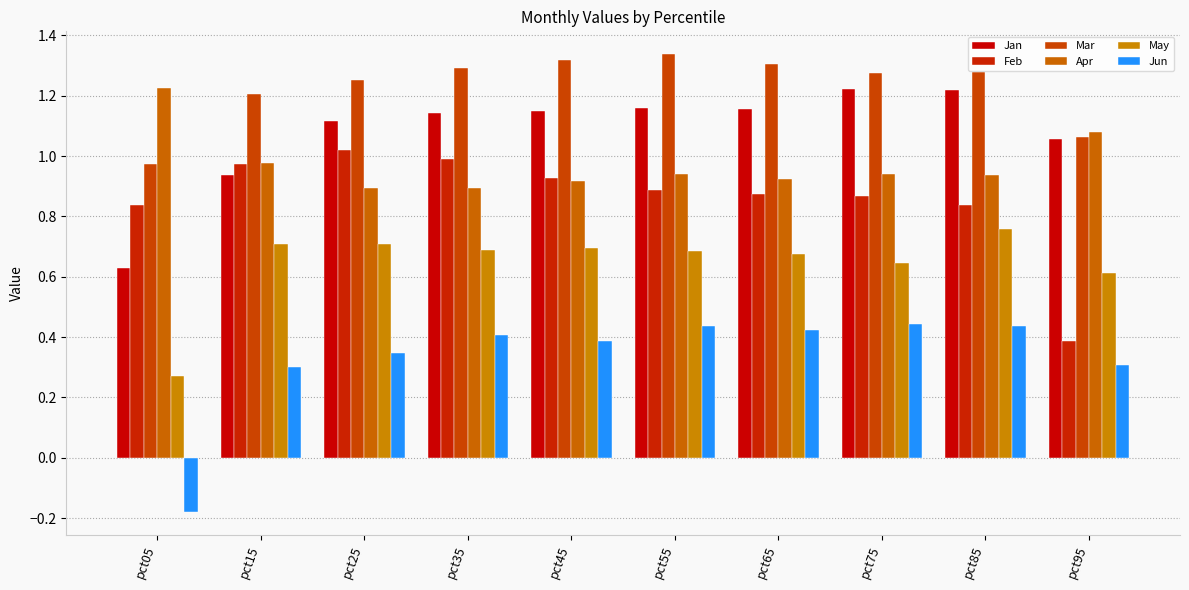

The Jun series shows 0.8 at pct55. True or false?

False